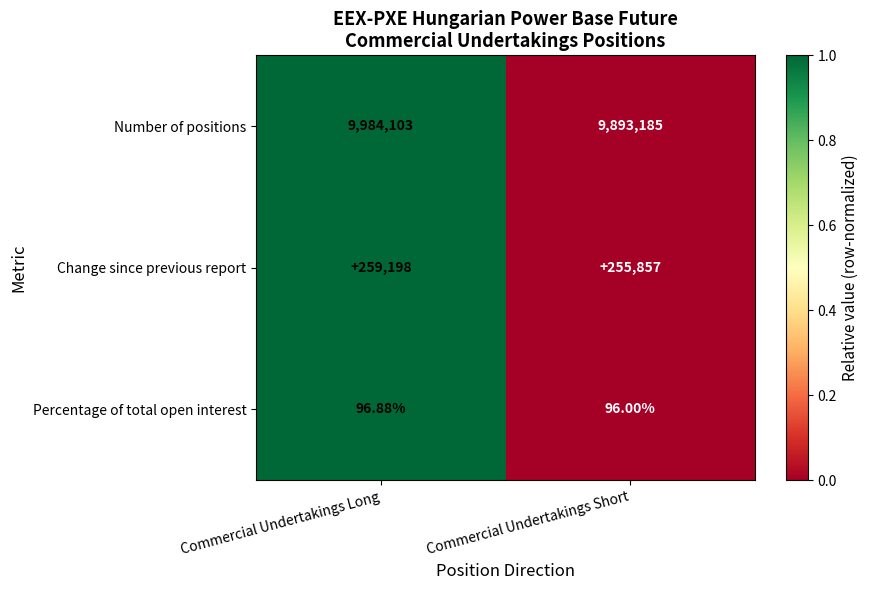

At which label is Percentage of total open interest closest to 96?

Commercial Undertakings Short